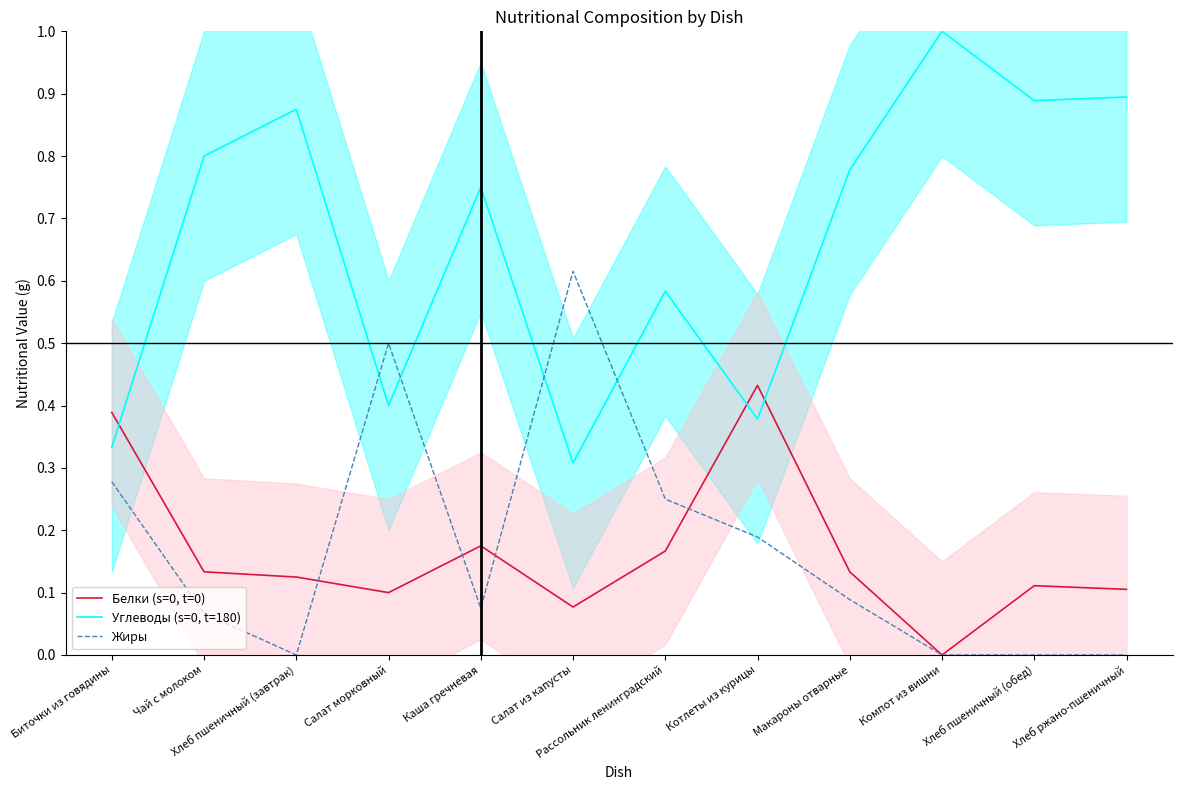

Which series ends up on top after the final intersection of Углеводы (s=0, t=180) and Белки (s=0, t=0)?

Углеводы (s=0, t=180)